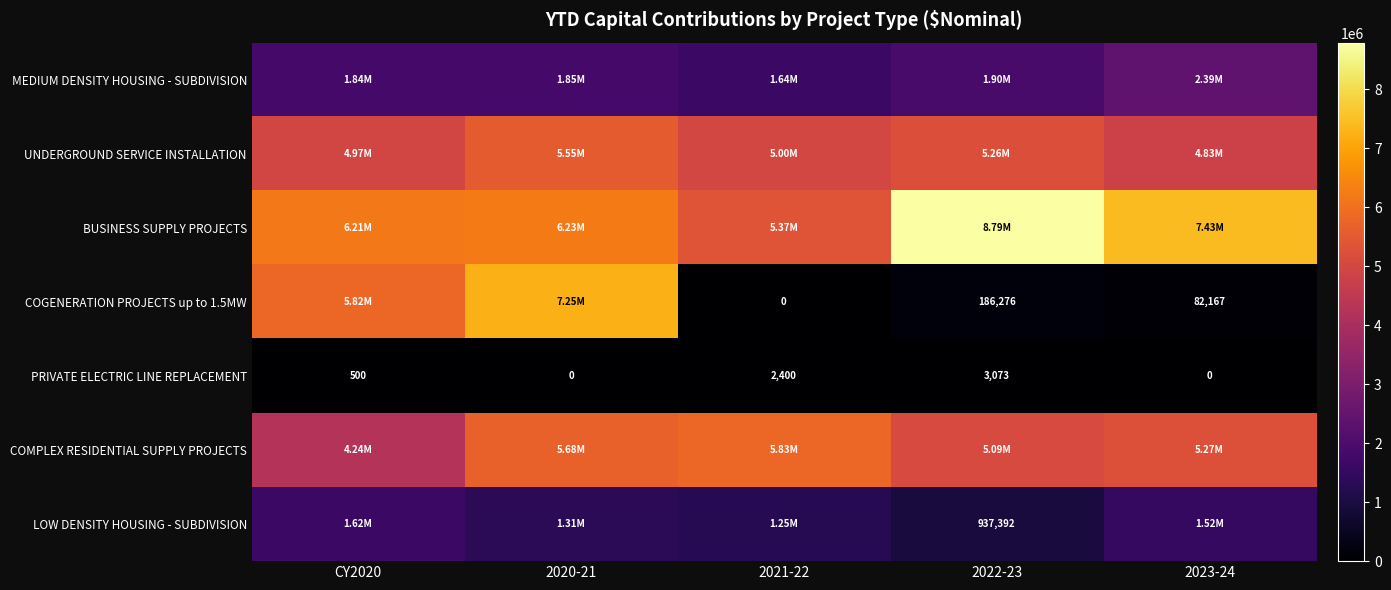

What is the difference between the maximum and second lowest values in the MEDIUM DENSITY HOUSING - SUBDIVISION series?

550597.6